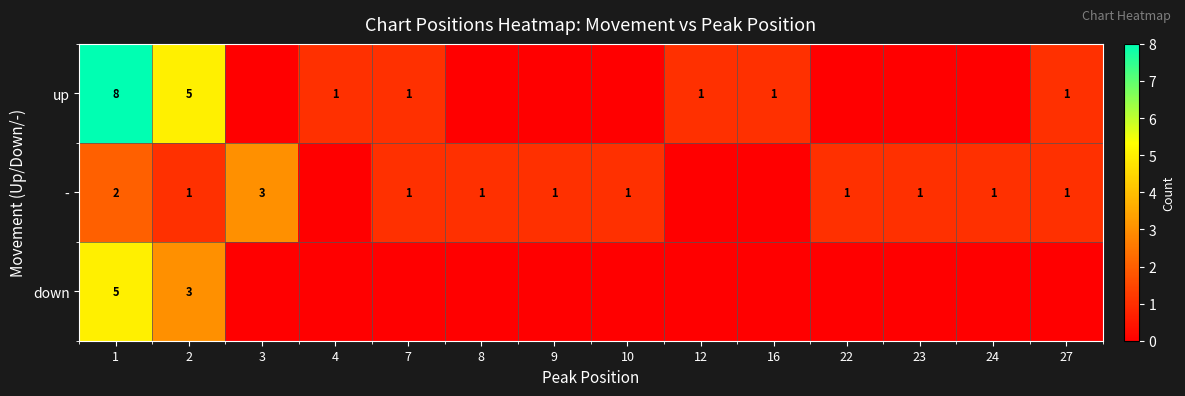

What is the spread (max minus min) of values at 1?

6